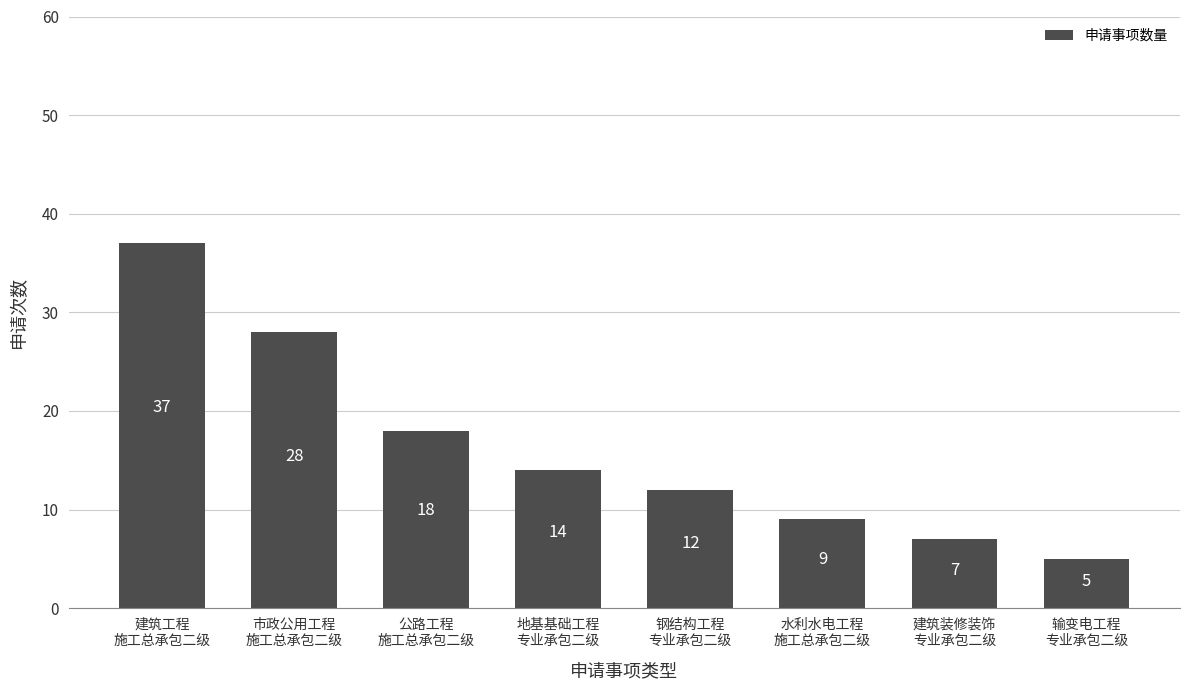

Reading left to right, list all the values displayed in this chart.

建筑工程
施工总承包二级=37	市政公用工程
施工总承包二级=28	公路工程
施工总承包二级=18	地基基础工程
专业承包二级=14	钢结构工程
专业承包二级=12	水利水电工程
施工总承包二级=9	建筑装修装饰
专业承包二级=7	输变电工程
专业承包二级=5